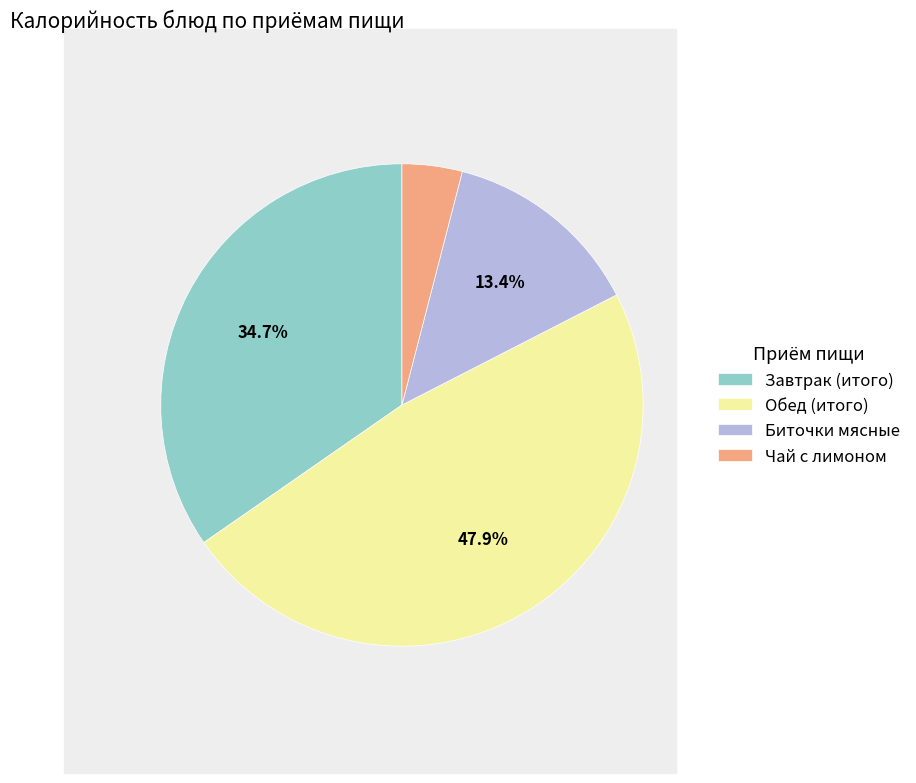

To the nearest percent, what percentage of the pie is Обед (итого)?

48%